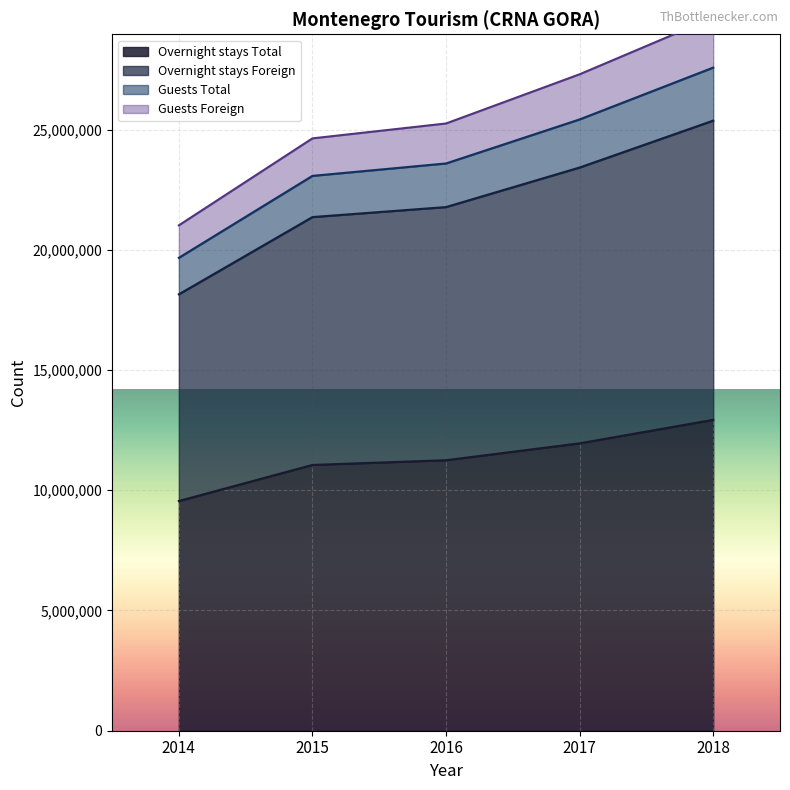

True or false: Overnight stays Foreign and Overnight stays Total intersect in this chart.

False